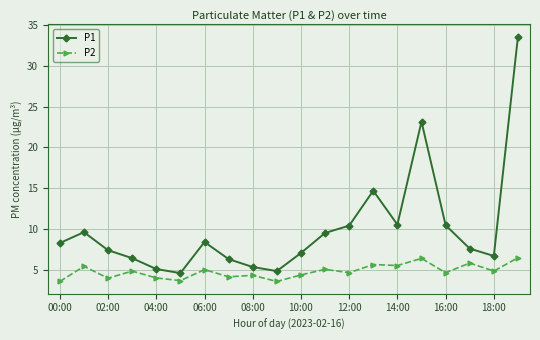

How many data points does each series have?

20